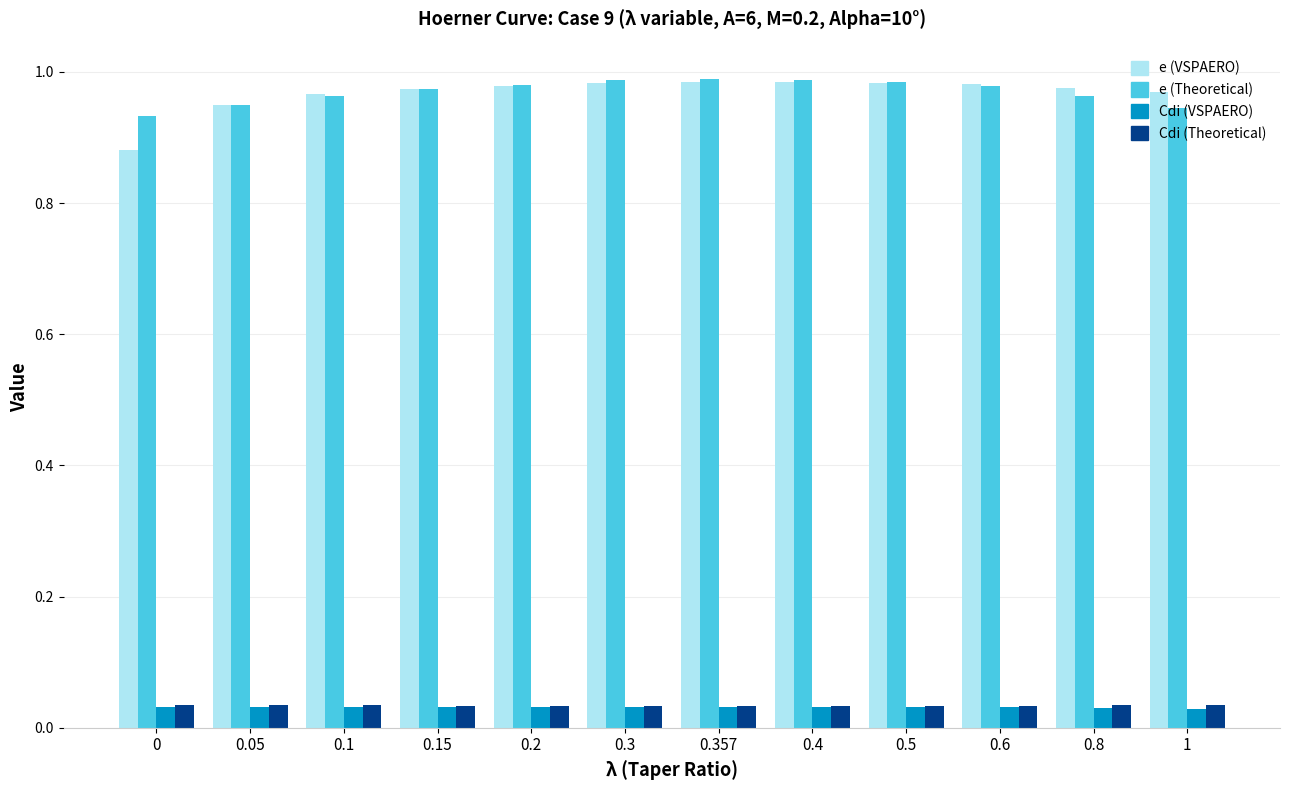

Which series has the widest spread of values?

e (VSPAERO)